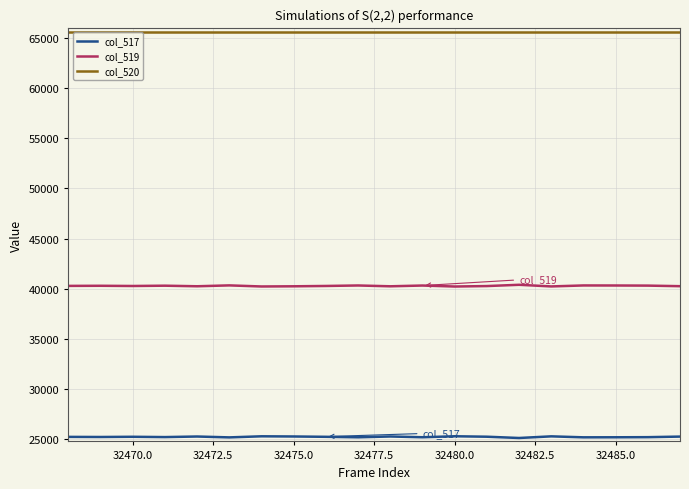

Which series has the largest total across all categories?

col_520